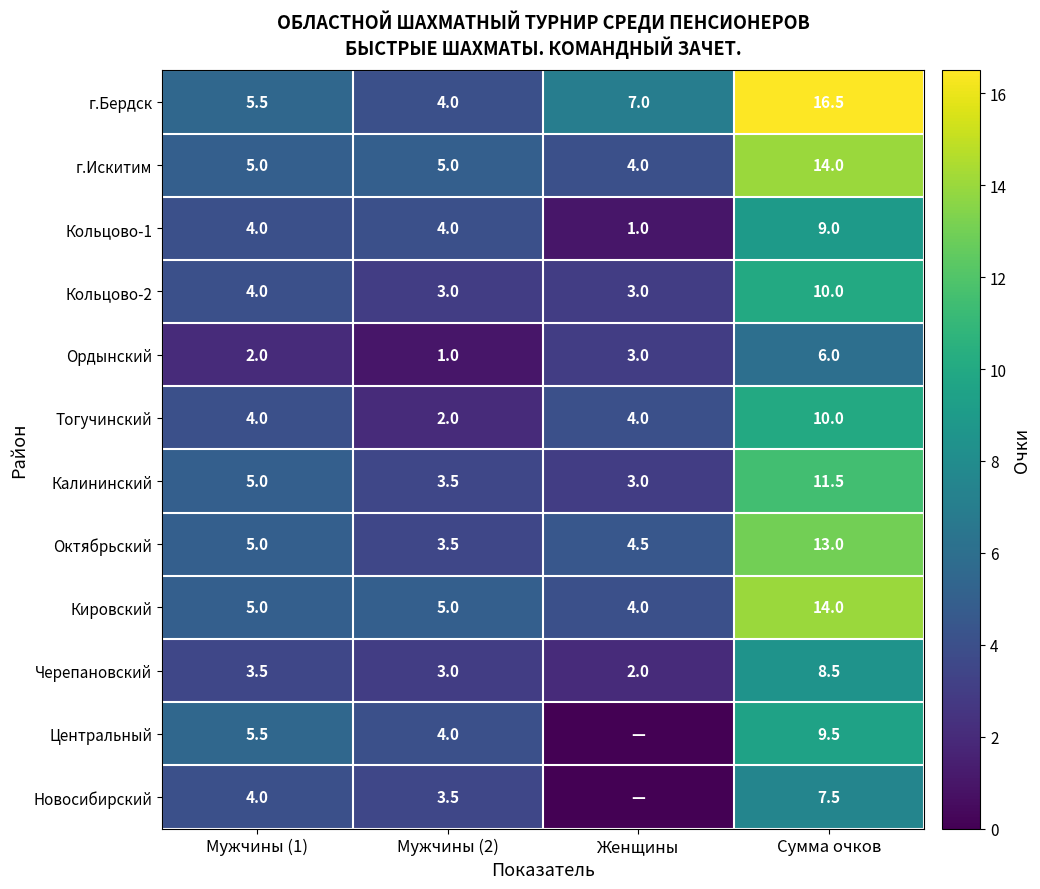

Is it true that Кольцово-2 equals 3.0 at Мужчины (2)?

True